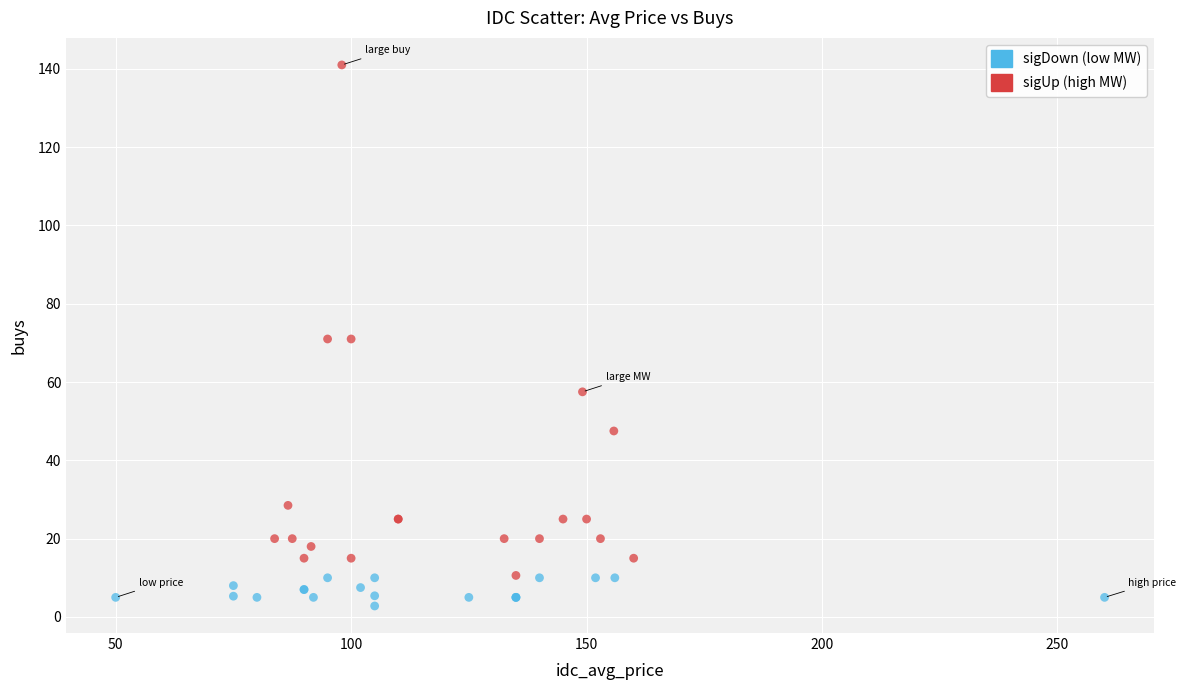

What are all the series names shown in the legend?

sigDown (low MW), sigUp (high MW)